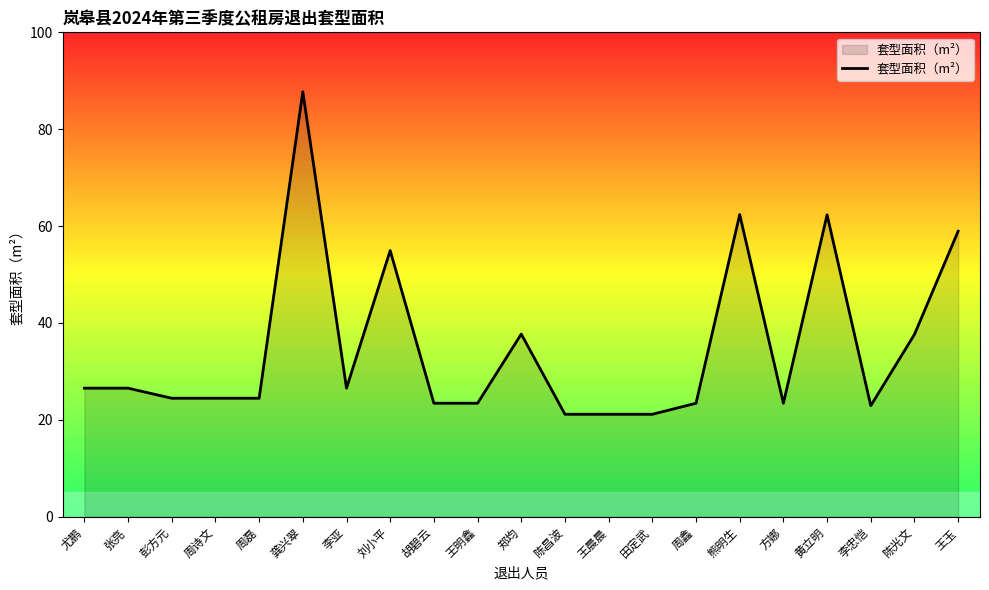

Between 田定武 and 周鑫, which is larger?

周鑫